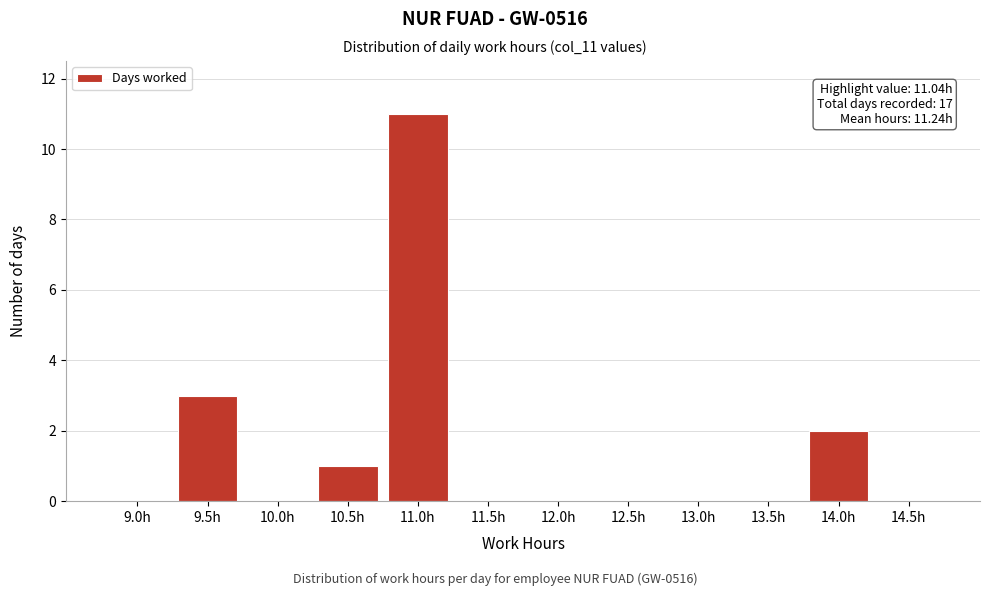

Reading left to right, transcribe all the data shown in this chart.

9.0h=0	9.5h=3	10.0h=0	10.5h=1	11.0h=11	11.5h=0	12.0h=0	12.5h=0	13.0h=0	13.5h=0	14.0h=2	14.5h=0